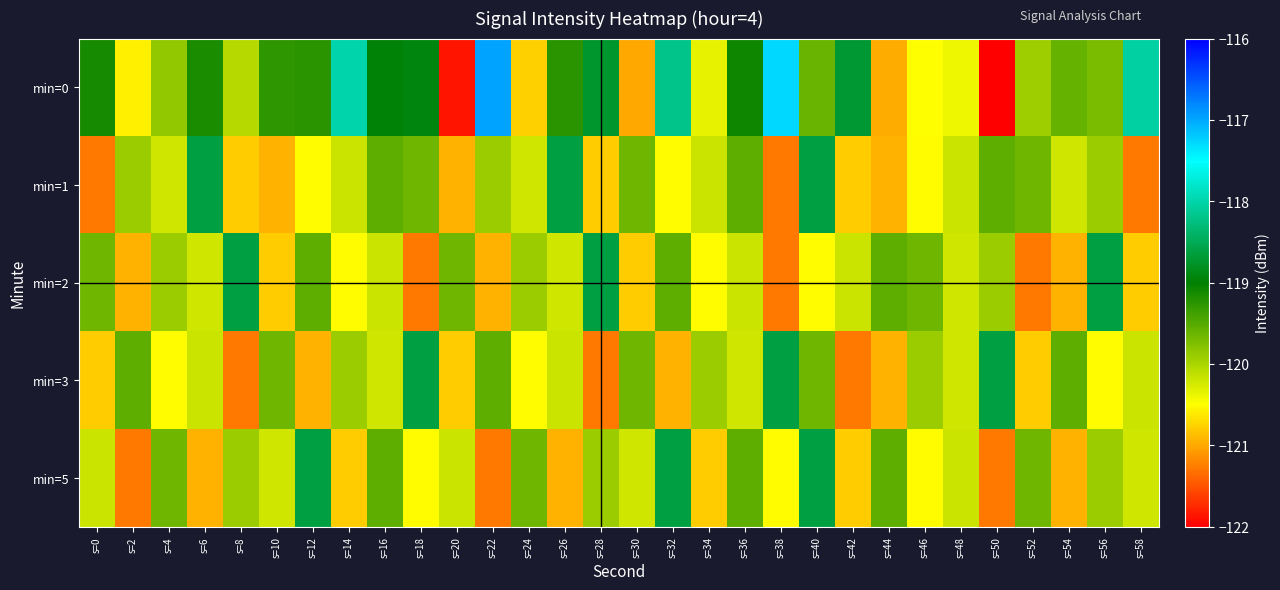

What is the minimum value shown in the chart?

-122.0